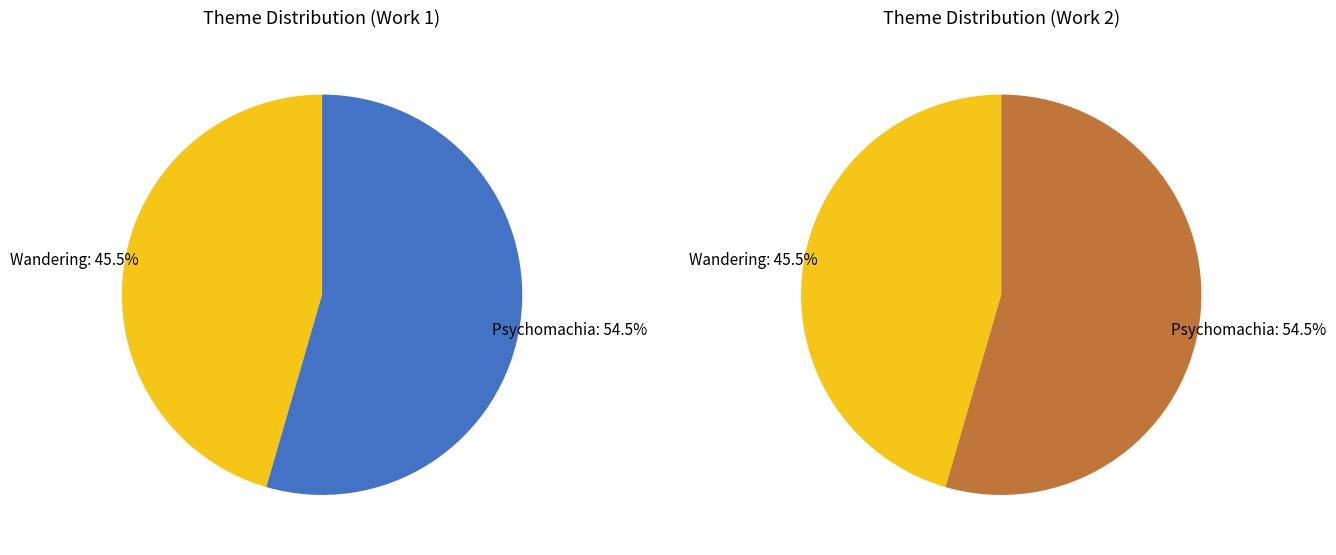

Which category has the biggest portion of the pie?

Psychomachia